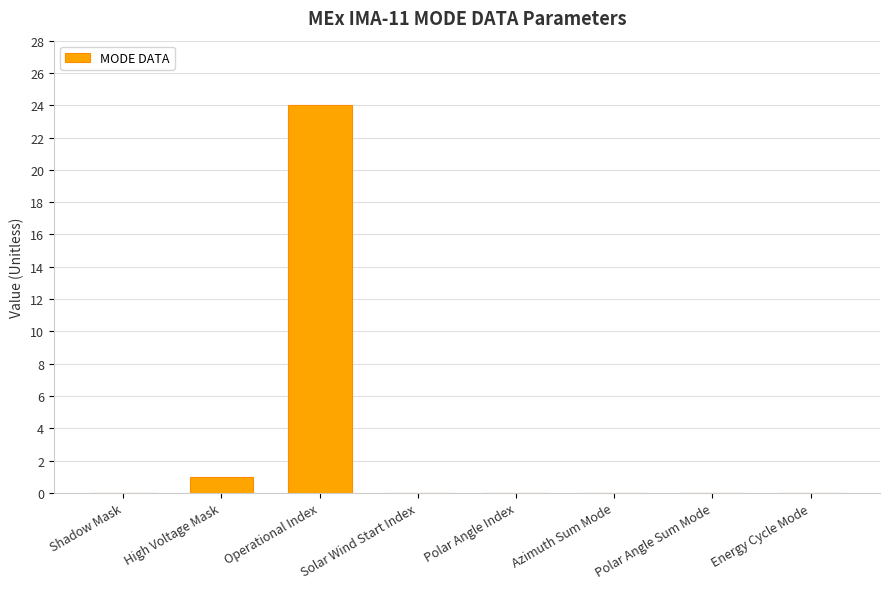

At which label is the value closest to 12?

High Voltage Mask